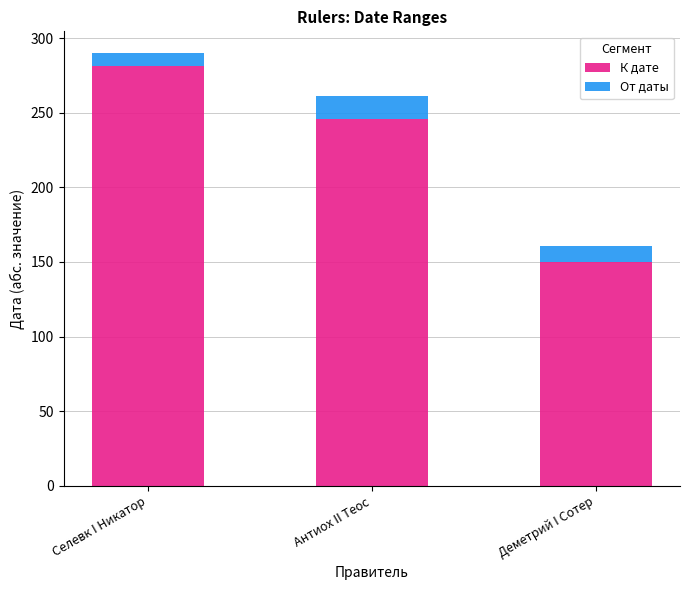

Reading right to left, list the values for the К дате series.

Деметрий I Сотер=150	Антиох II Теос=246	Селевк I Никатор=281